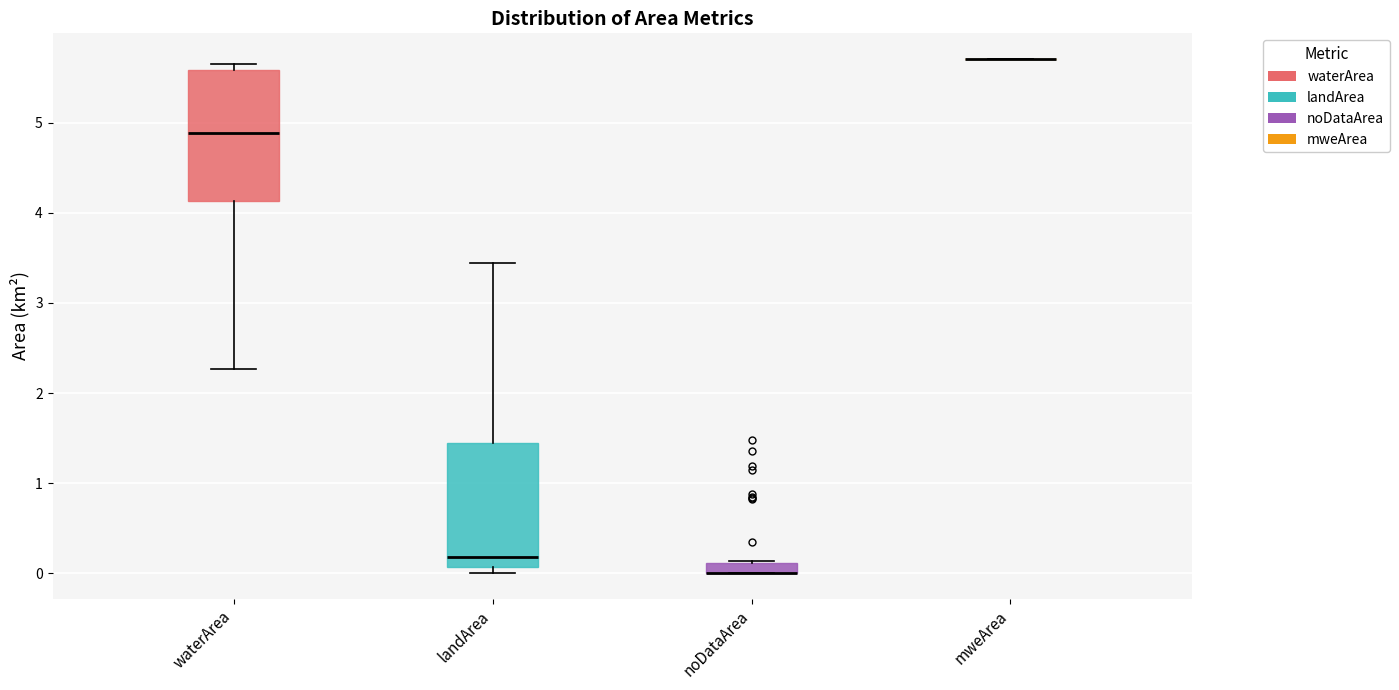

Where is the lower edge of the box for landArea on the y-axis? The values are not printed on the chart, so give them approximately, as read against the axis.

0.1